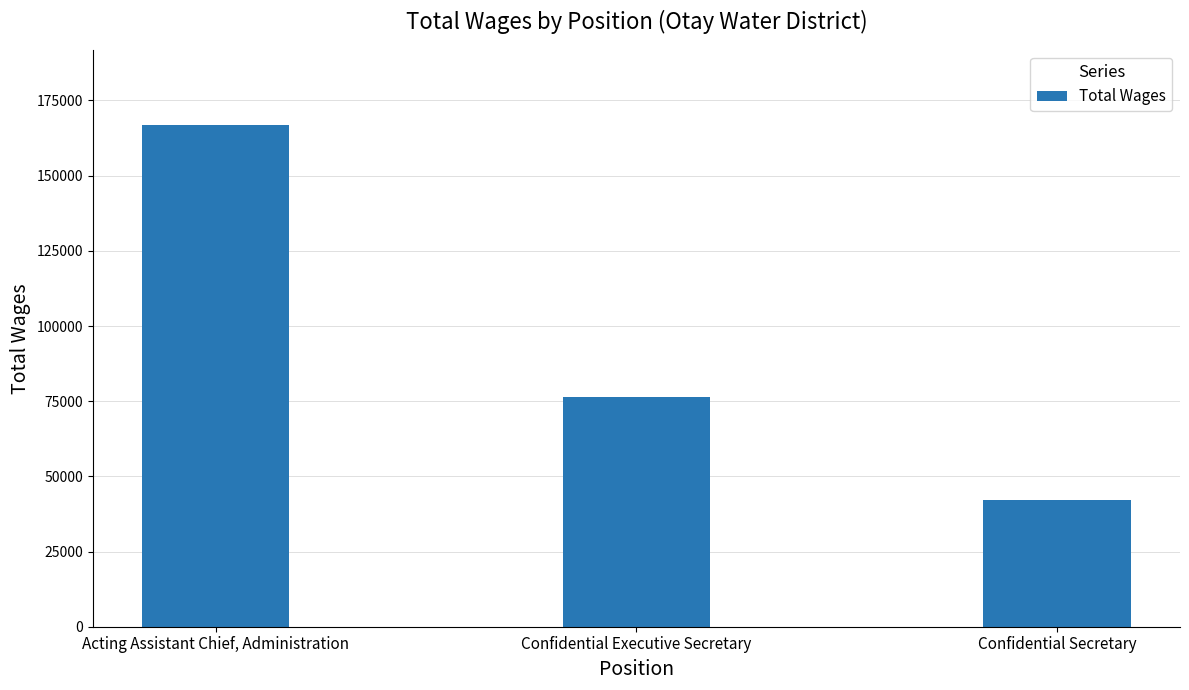

Which category has the lowest value across all series?

Confidential Secretary